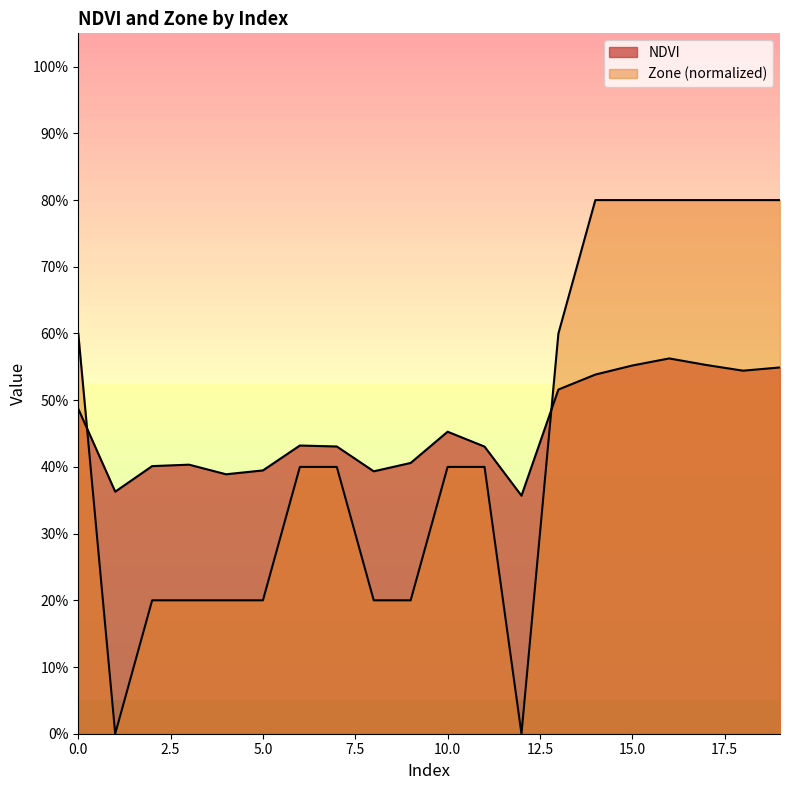

What is the difference between the highest and lowest values at 4?

0.2